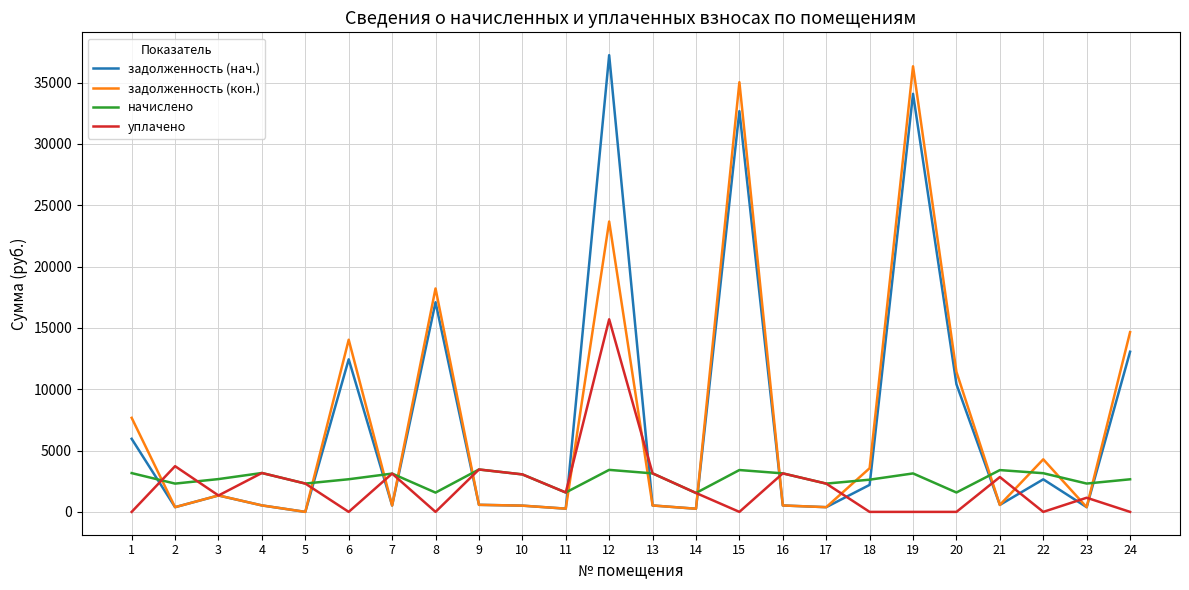

What is the spread (max minus min) of values at 8?

18216.6